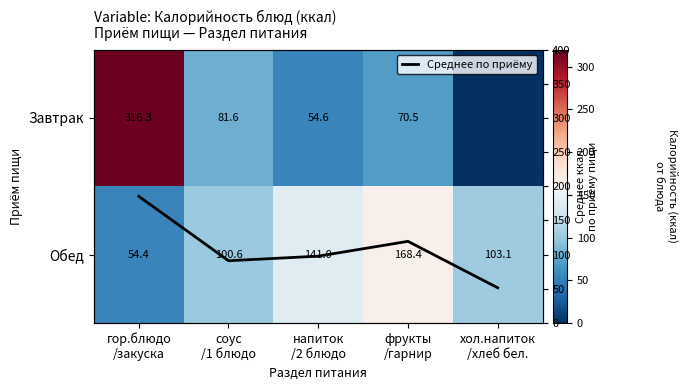

The Обед series shows 141.0 at напиток /2 блюдо. True or false?

True